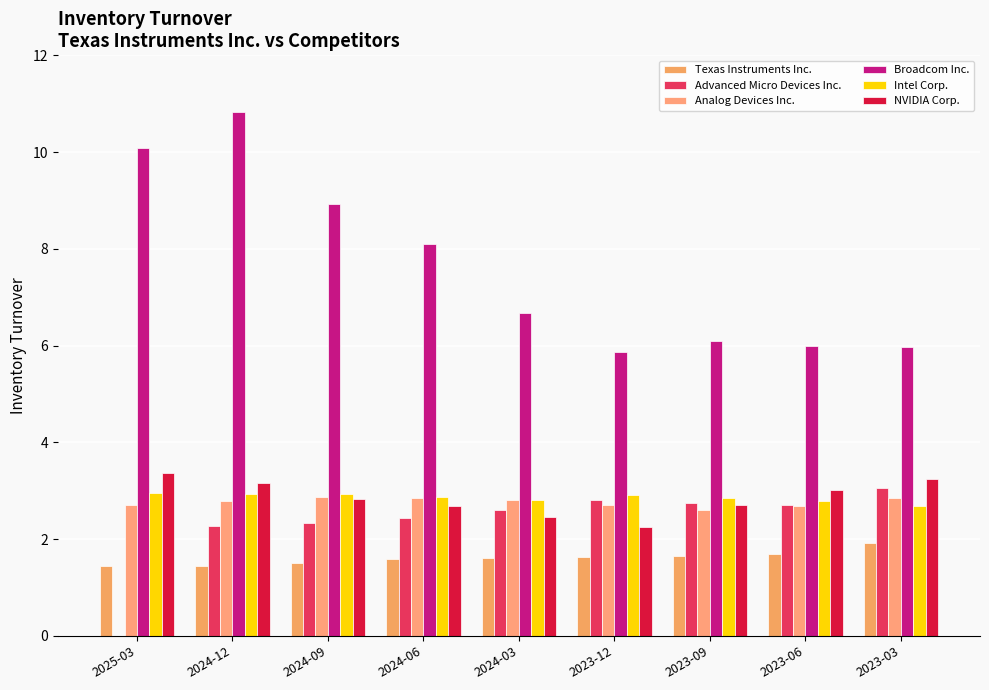

How many groups of bars are there?

9